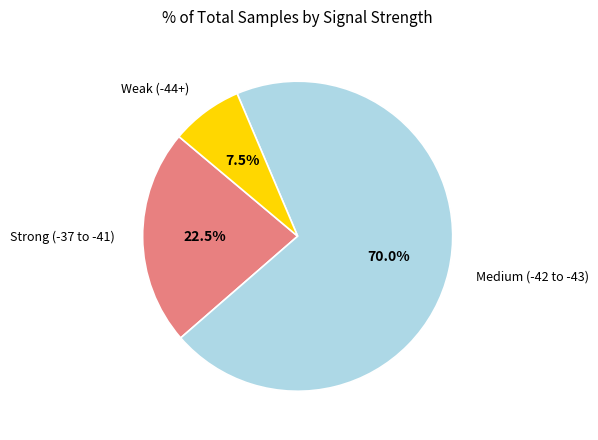

What portion of the pie excludes Strong (-37 to -41)?

77.5%